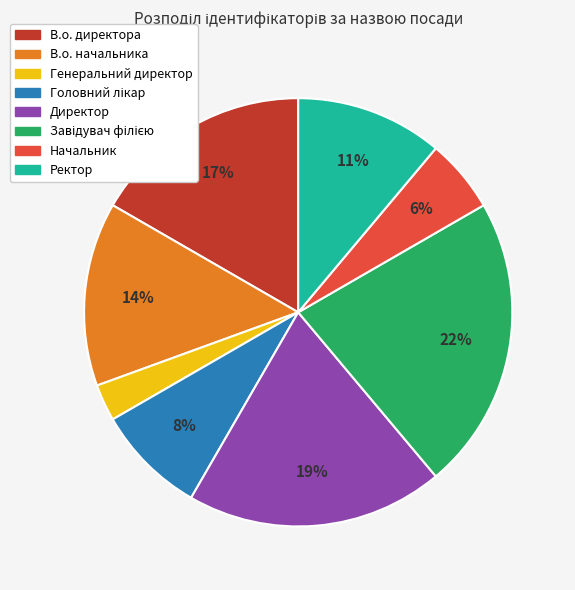

Which slice is the smallest?

Генеральний директор